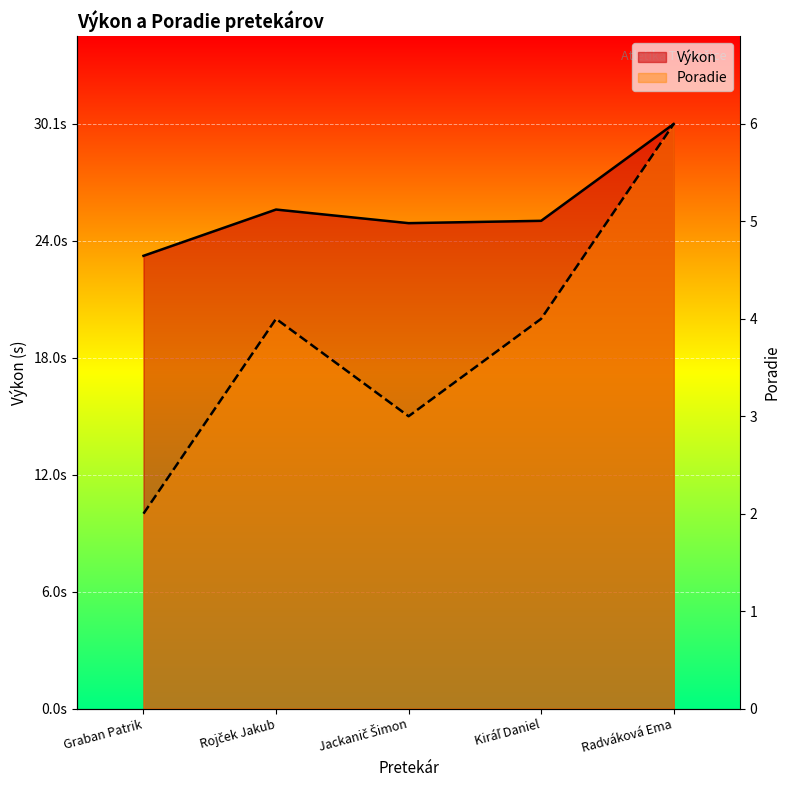

How many lines are shown in the chart?

2